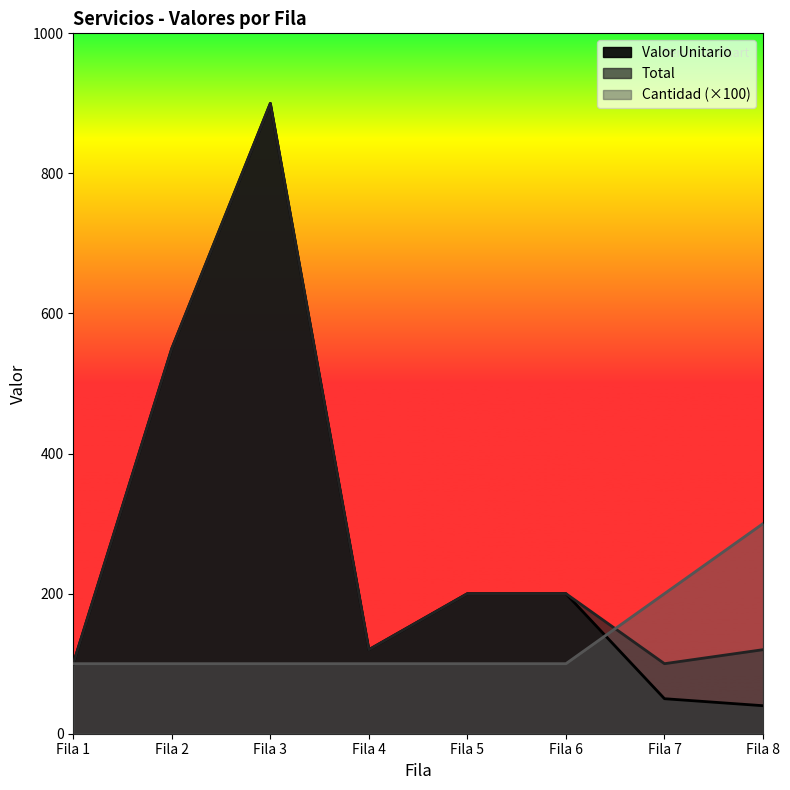

At which category is the sum across all series the highest?

Fila 3